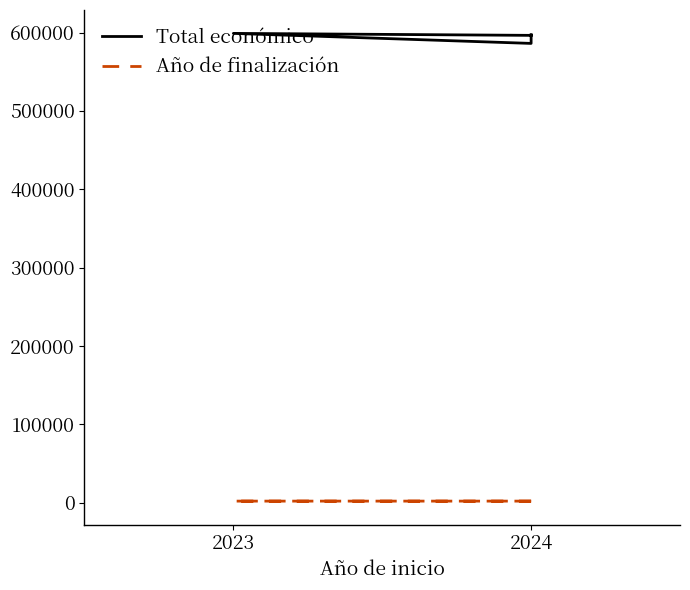

Reading left to right, what are all the values shown in this chart?

Total económico: 597320	586120	598909	596384
Año de finalización: 2027	2027	2026	2026